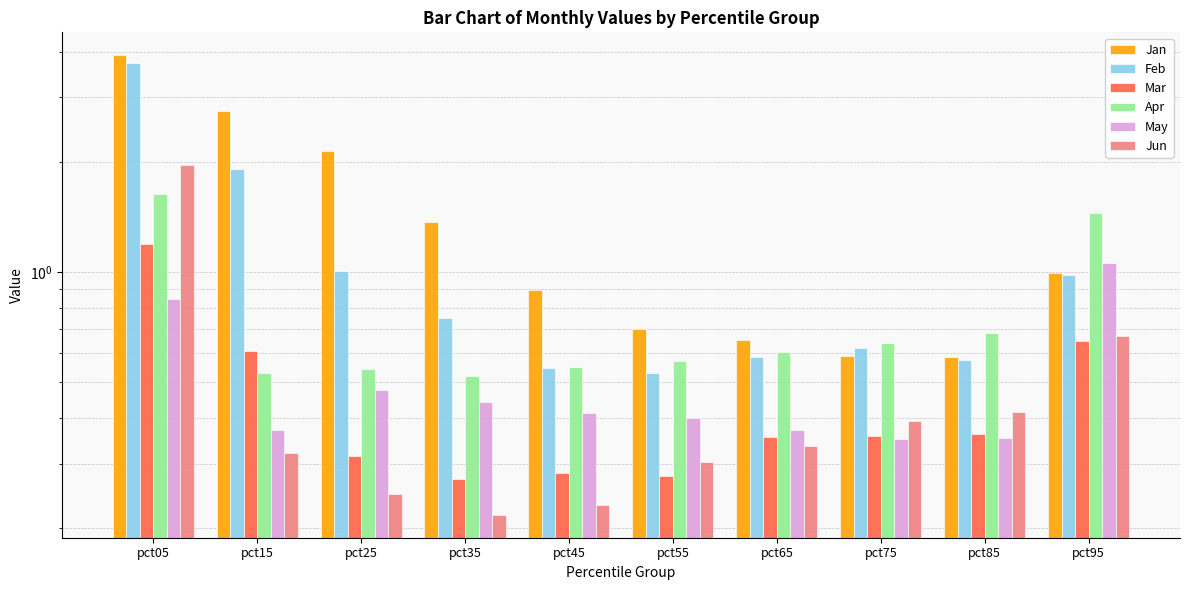

What is the average value of the Feb series?

1.1